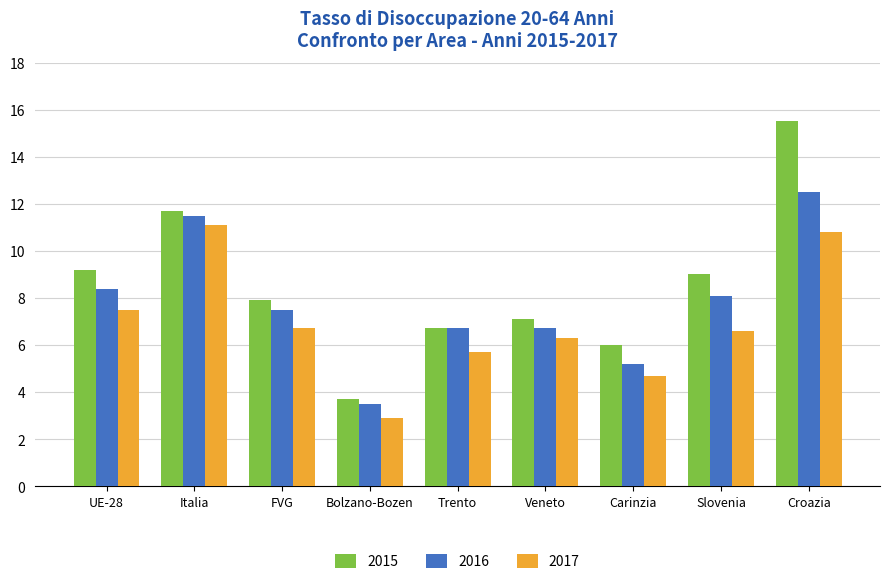

What position from the left is FVG?

3